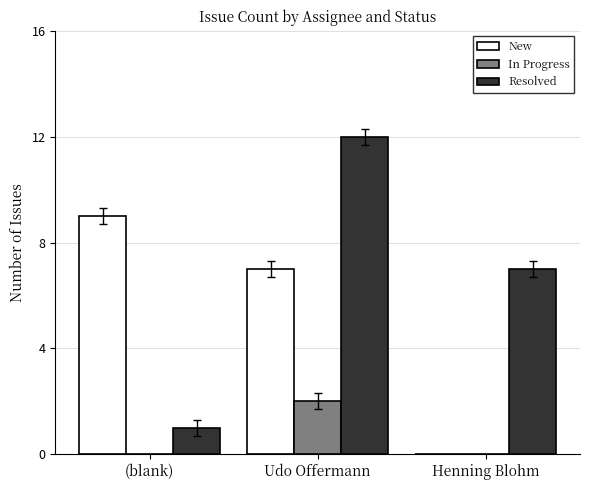

Which series has the widest spread of values?

Resolved